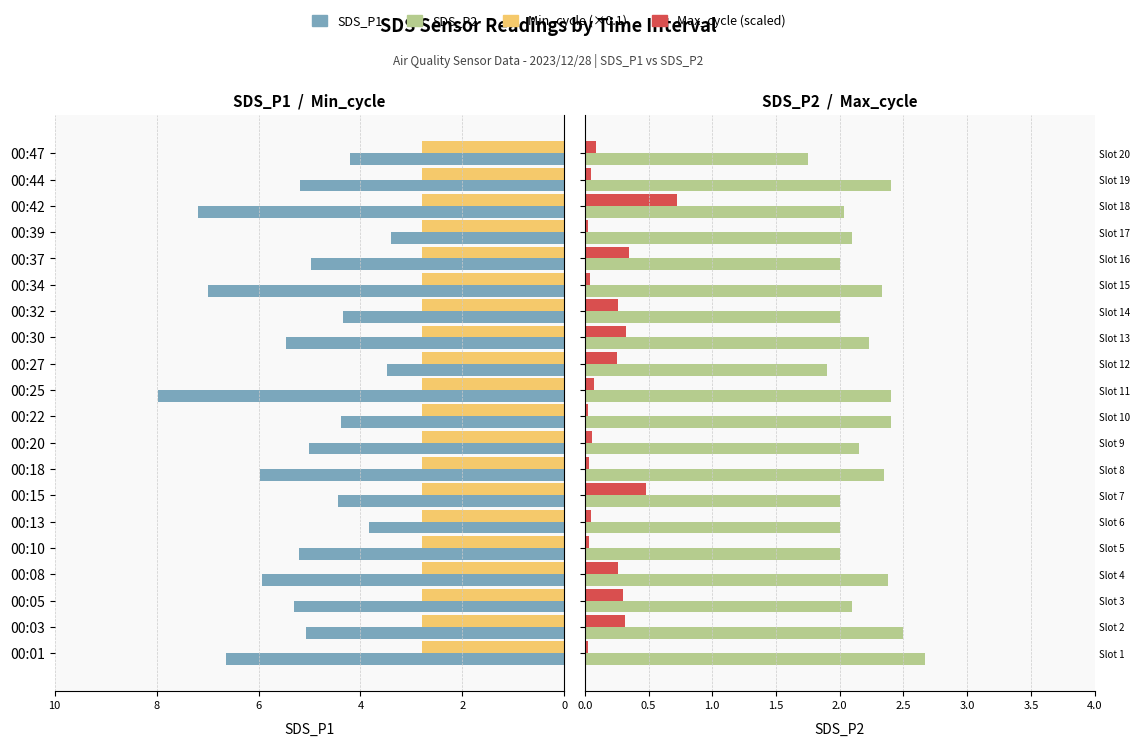

What is the highest value of the SDS_P1 series?

8.0